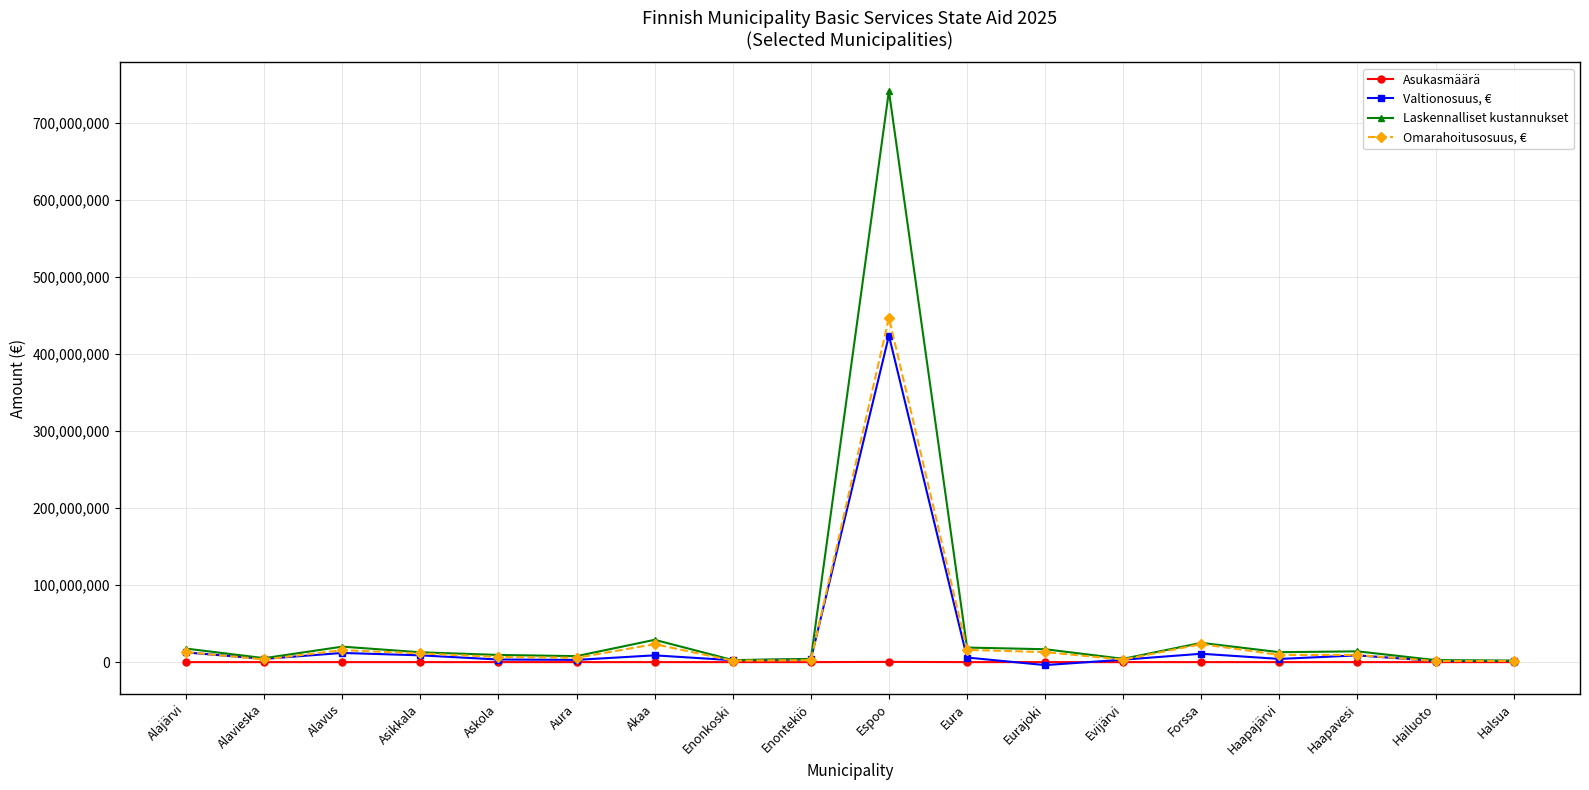

Which series has the largest range (max minus min)?

Laskennalliset kustannukset